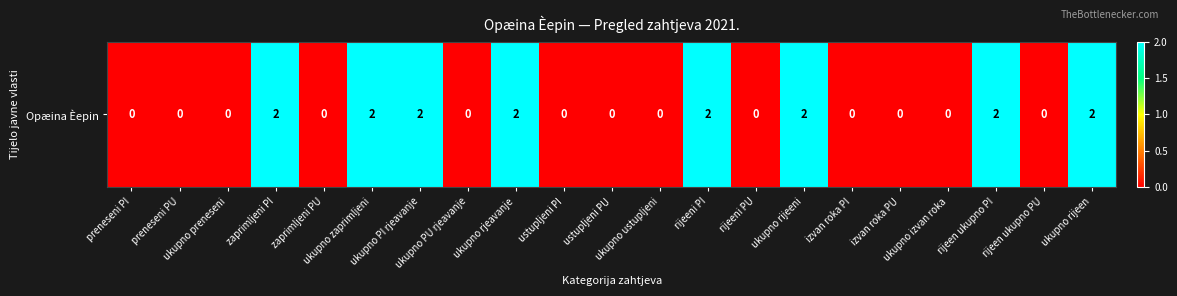

Reading right to left, extract all data points from this chart.

ukupno rijeen=2	rijeen ukupno PU=0	rijeen ukupno PI=2	ukupno izvan roka=0	izvan roka PU=0	izvan roka PI=0	ukupno rijeeni=2	rijeeni PU=0	rijeeni PI=2	ukupno ustupljeni=0	ustupljeni PU=0	ustupljeni PI=0	ukupno rjeavanje=2	ukupno PU rjeavanje=0	ukupno PI rjeavanje=2	ukupno zaprimljeni=2	zaprimljeni PU=0	zaprimljeni PI=2	ukupno preneseni=0	preneseni PU=0	preneseni PI=0